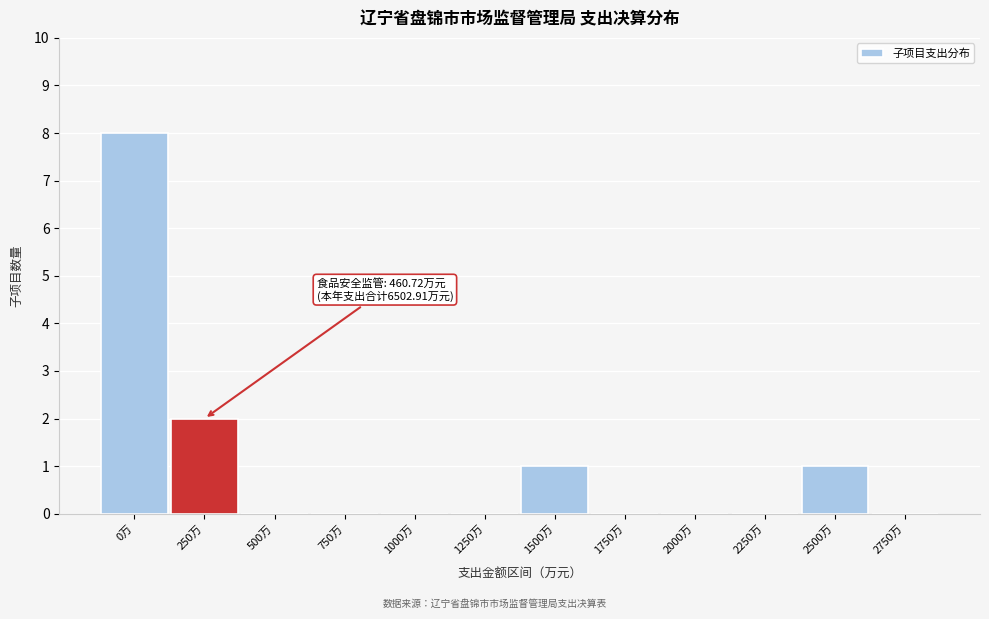

Reading left to right, transcribe all the data shown in this chart.

0万=8	250万=2	500万=0	750万=0	1000万=0	1250万=0	1500万=1	1750万=0	2000万=0	2250万=0	2500万=1	2750万=0